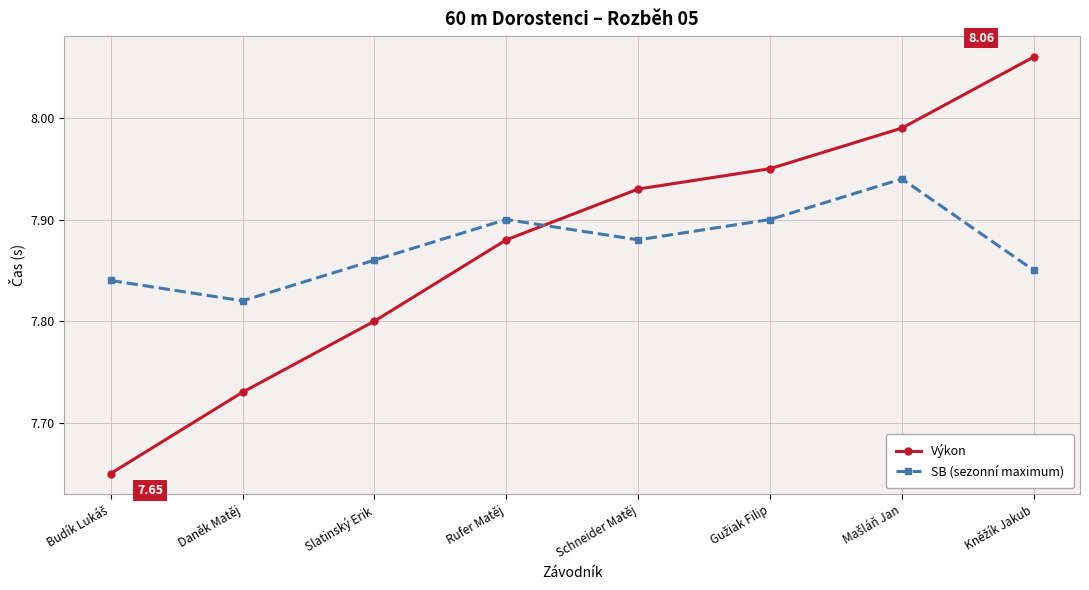

At how many categories does at least one series exceed 7?

8